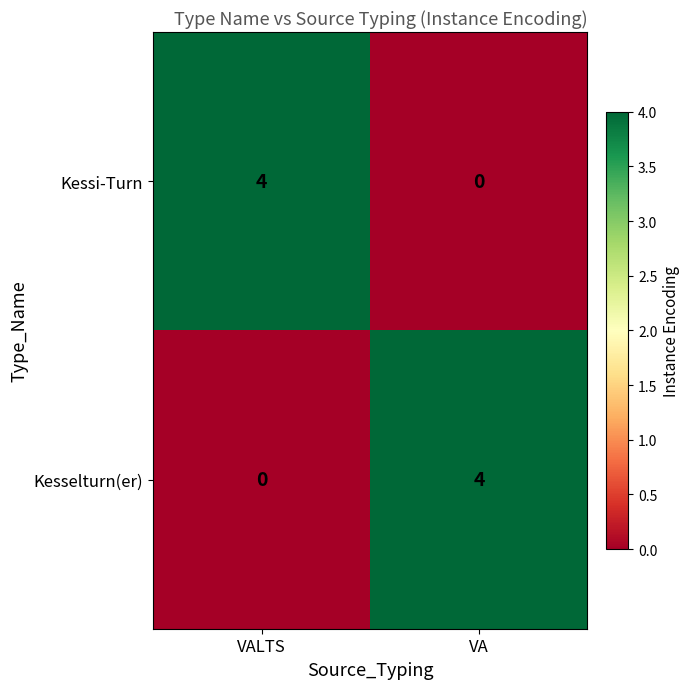

Is the value of Kesselturn(er) at VA greater than the value of Kessi-Turn at VA?

Yes